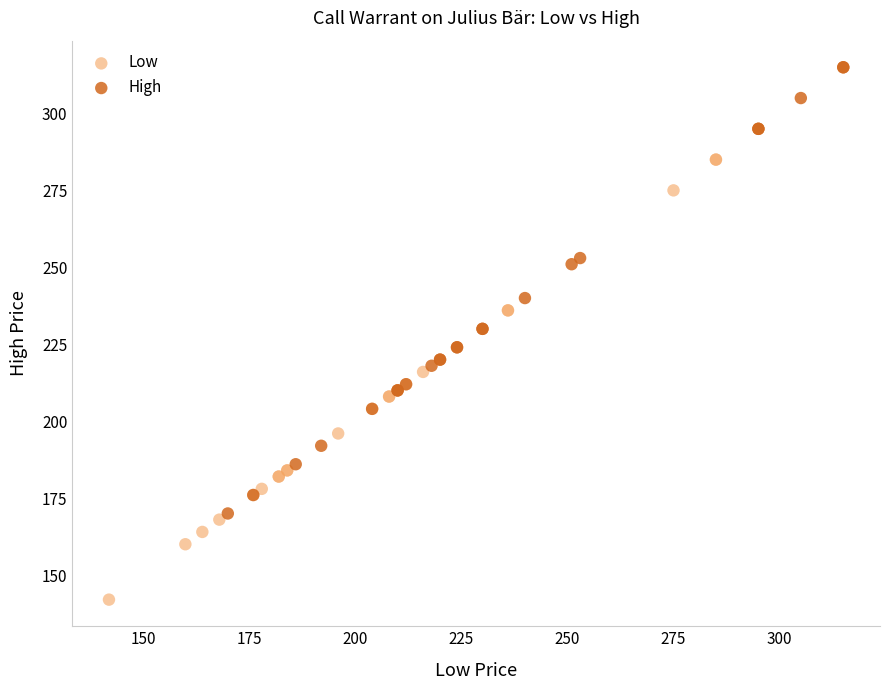

What are all the series names shown in the legend?

Low, High